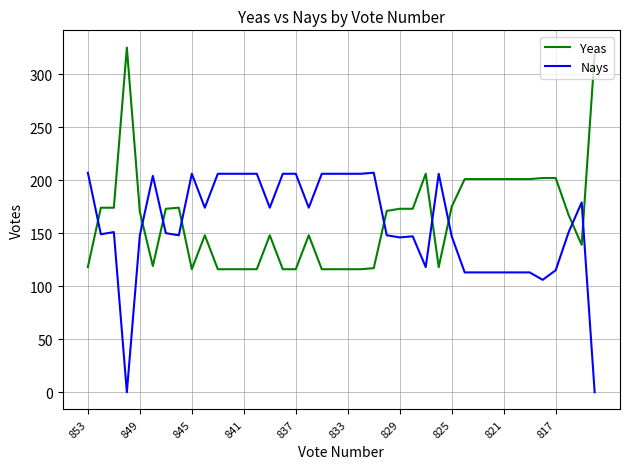

At how many categories does at least one series exceed 30?

40